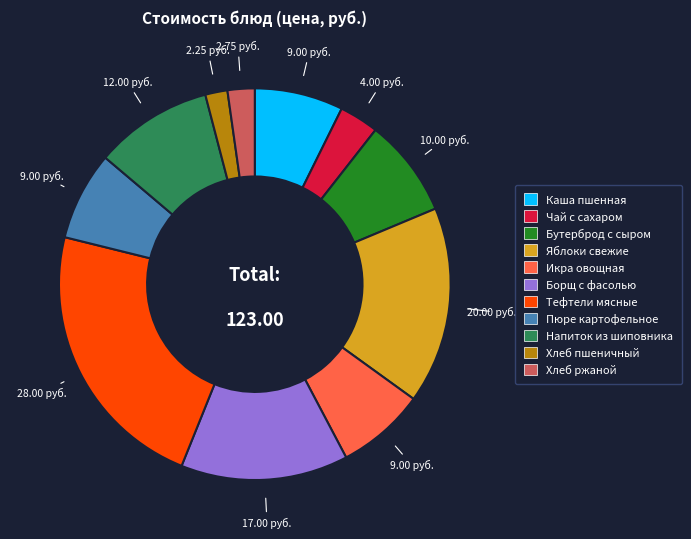

Does Хлеб ржаной account for over 50% of the chart?

No